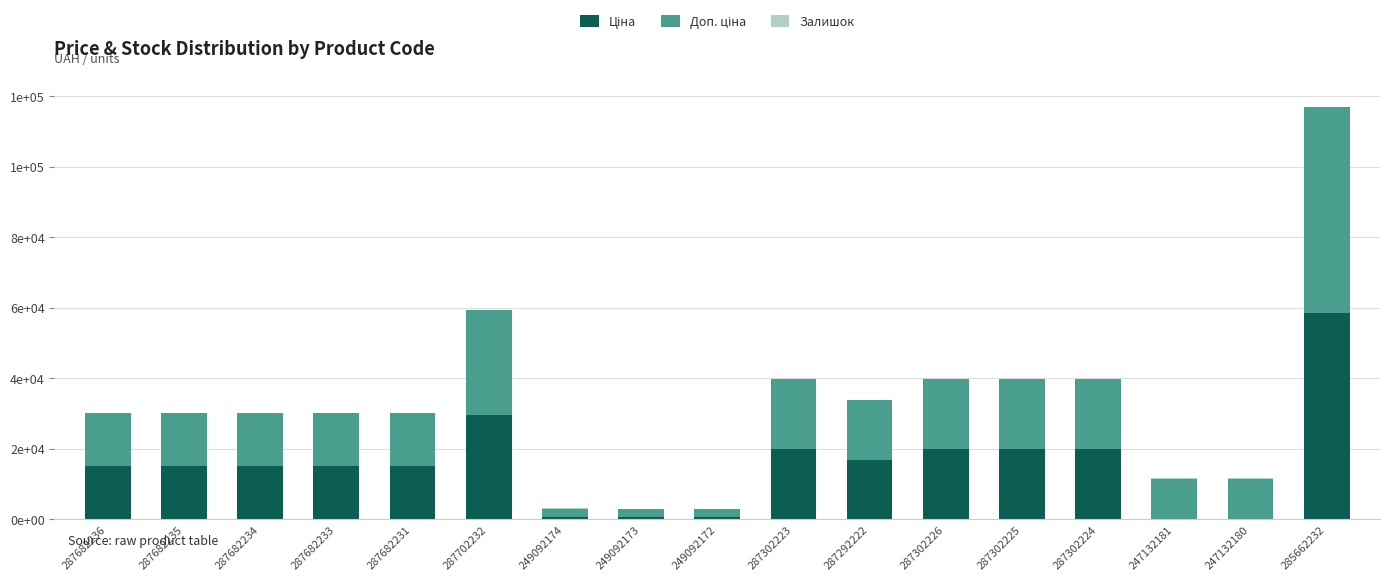

Does the chart contain stacked bars?

Yes